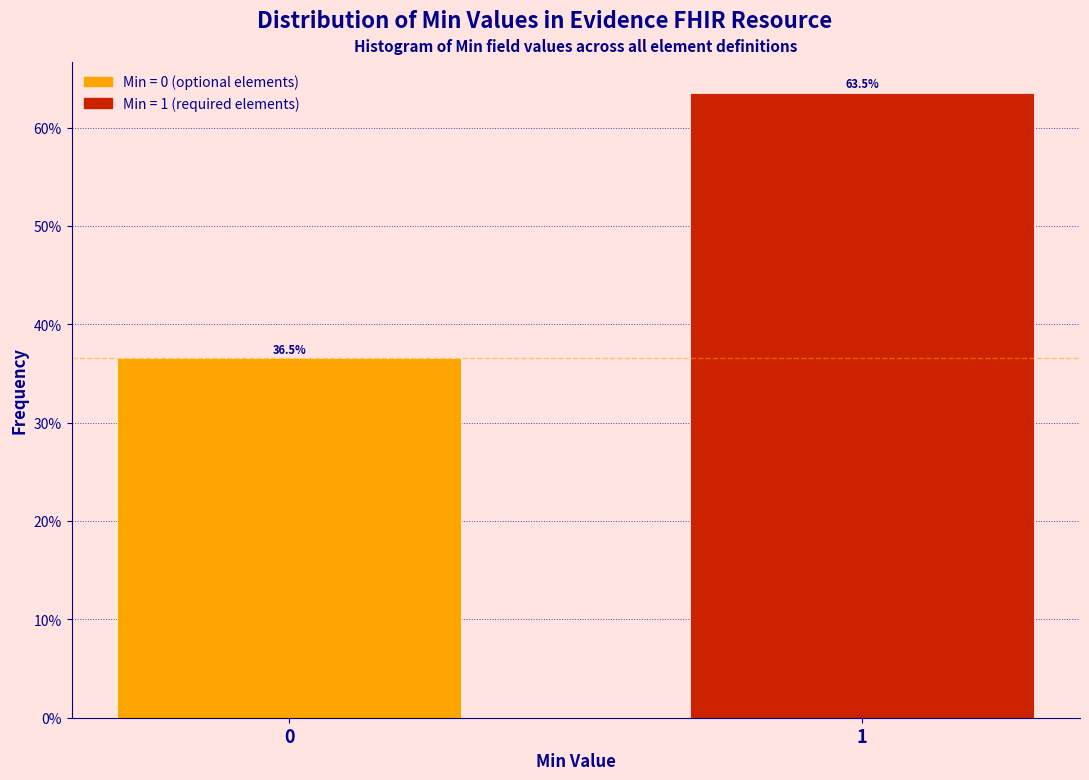

Reading left to right, transcribe all the data shown in this chart.

0=36.5	1=63.5